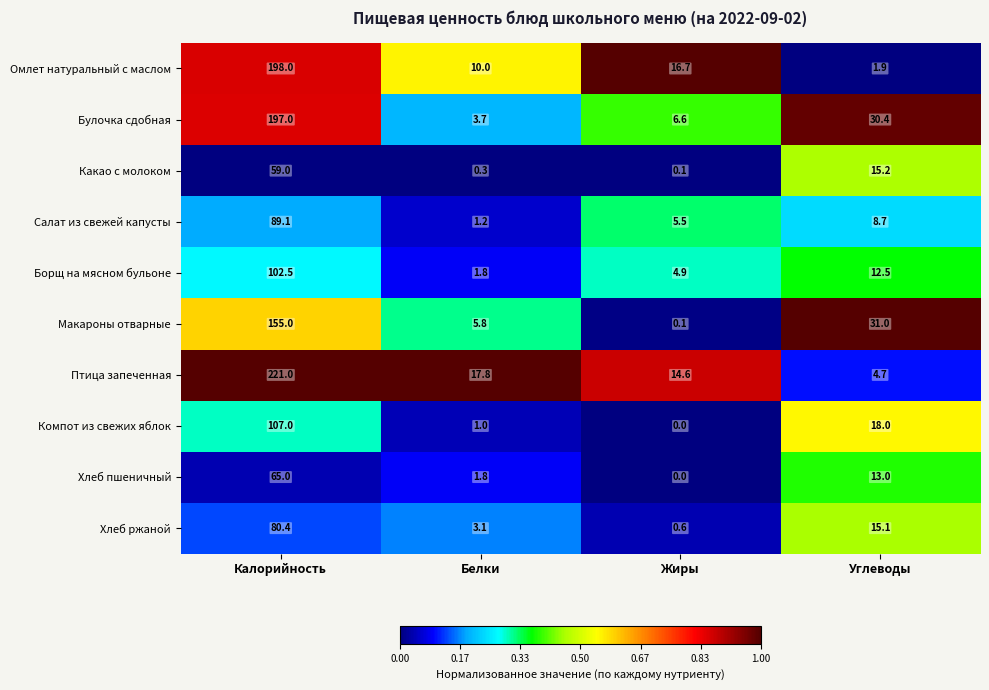

What is the difference between the maximum and second lowest values in the Булочка сдобная series?

190.4